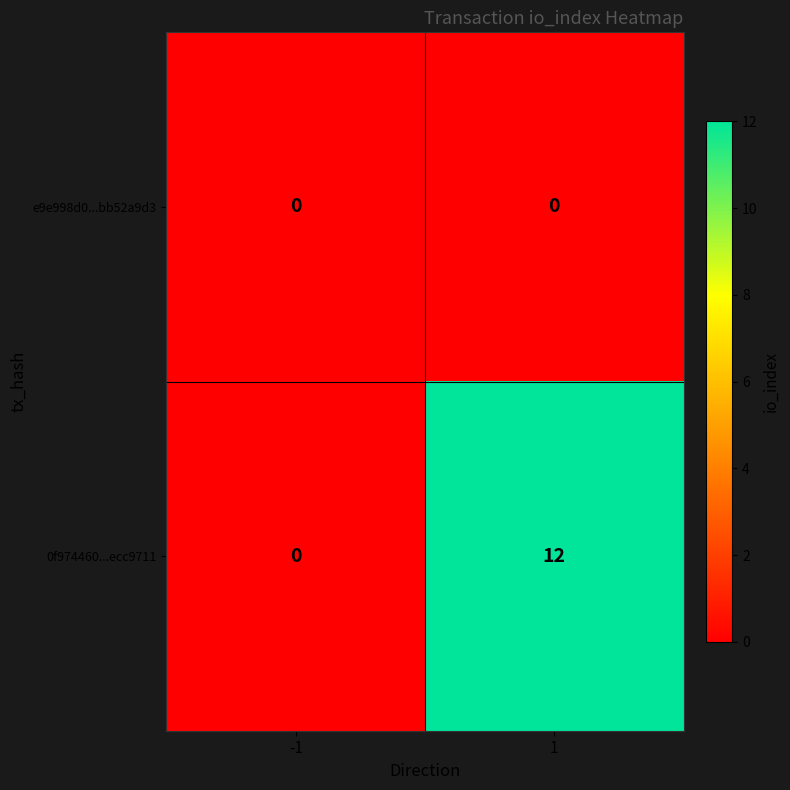

Rank the series by their average value, from highest to lowest.

0f974460...ecc9711, e9e998d0...bb52a9d3